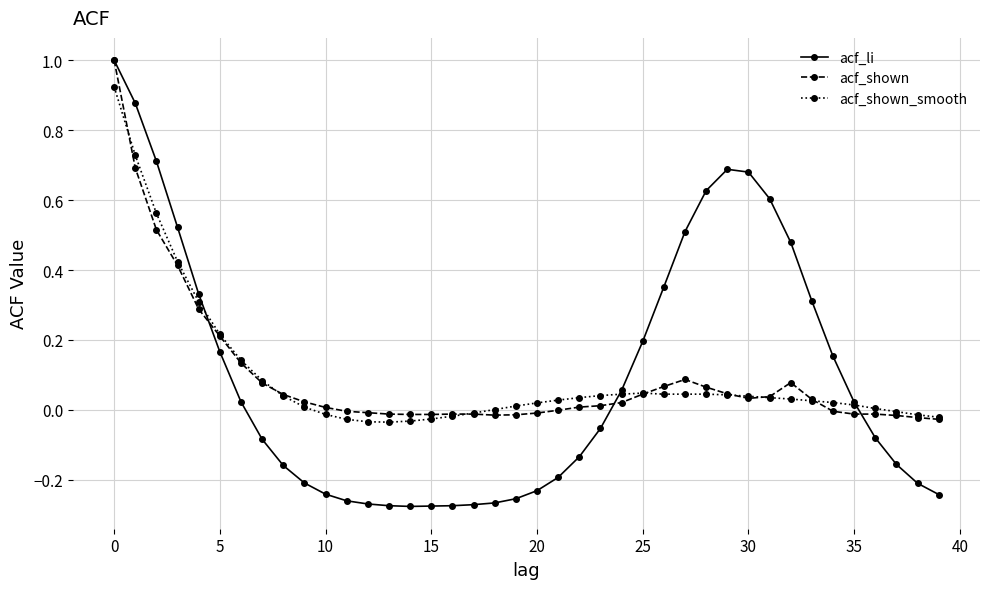

What is the difference between the maximum and second lowest values in the acf_shown_smooth series?

1.0